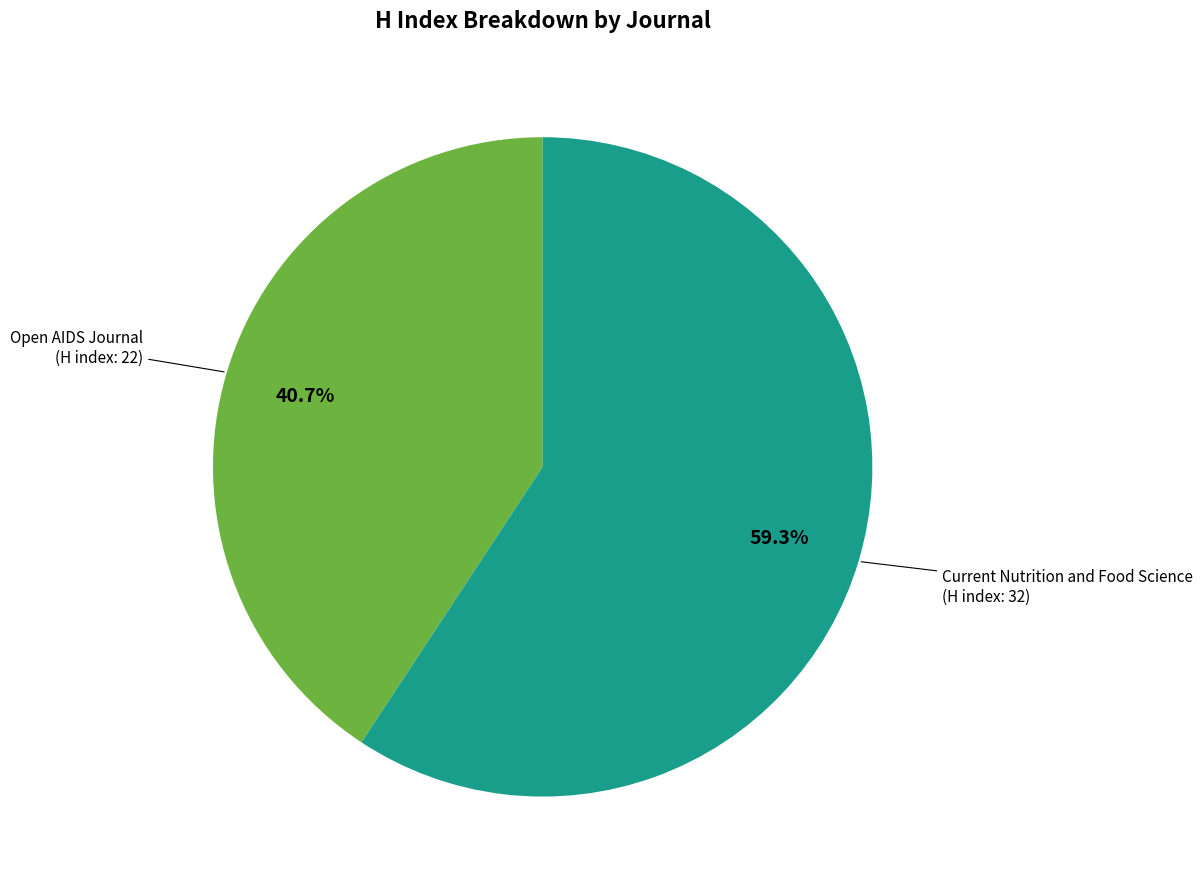

What is the ratio of the value at Open AIDS Journal (H index: 22) to the value at Current Nutrition and Food Science (H index: 32)?

0.7